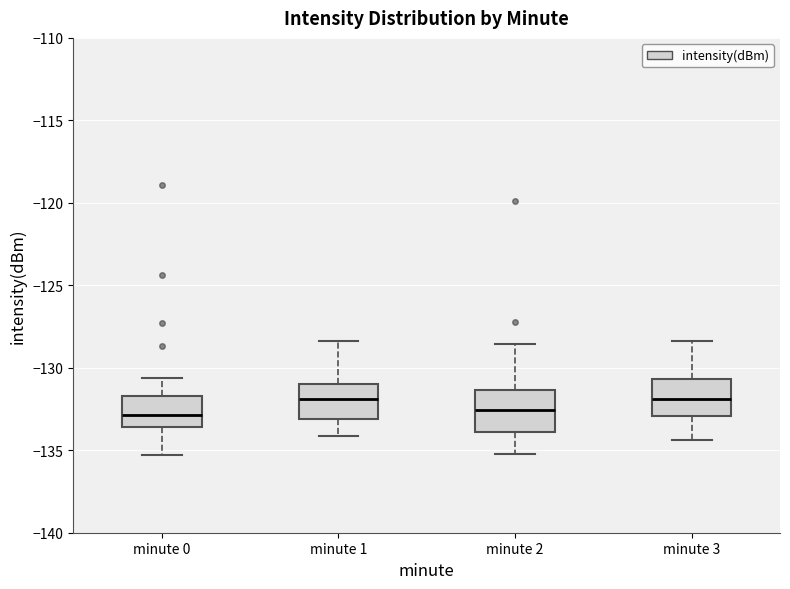

Reading left to right, transcribe this box plot: for each box, give where its median line is, the range the box spans, and where its two whiskers end, as read against the y-axis. The values are not printed on the chart, so give them approximately, as read against the axis.

minute 0: median -133.0, box -133.5 to -131.5, whiskers -135.5 to -130.5
minute 1: median -132.0, box -133.0 to -131.0, whiskers -134.0 to -128.5
minute 2: median -132.5, box -134.0 to -131.5, whiskers -135.0 to -128.5
minute 3: median -132.0, box -133.0 to -130.5, whiskers -134.5 to -128.5